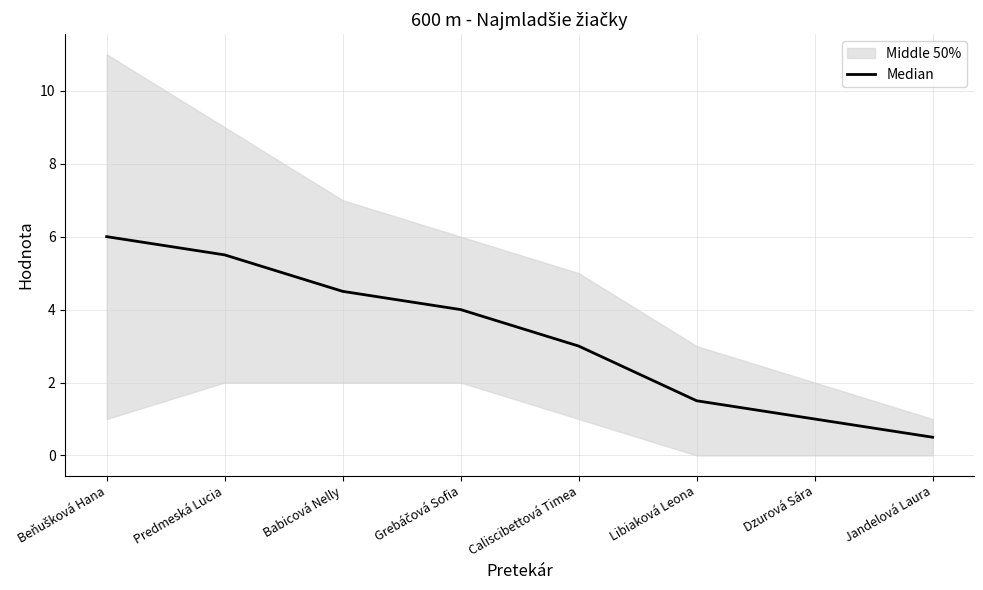

Reading left to right, what are all the values shown in this chart?

Beňušková Hana=6.0	Predmeská Lucia=5.5	Babicová Nelly=4.5	Grebáčová Sofia=4.0	Caliscibettová Timea=3.0	Libiaková Leona=1.5	Dzurová Sára=1.0	Jandelová Laura=0.5